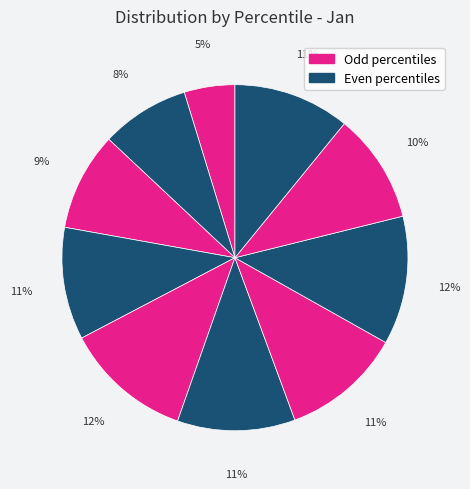

Count the number of slices in the pie.

10